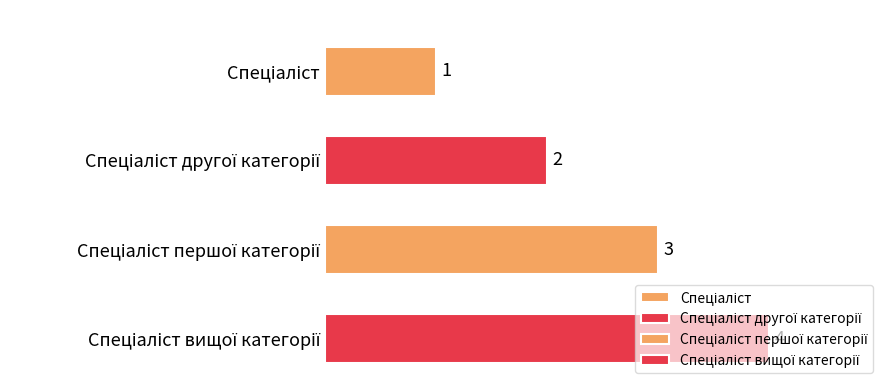

Which label corresponds to the smallest value in the chart?

Спеціаліст